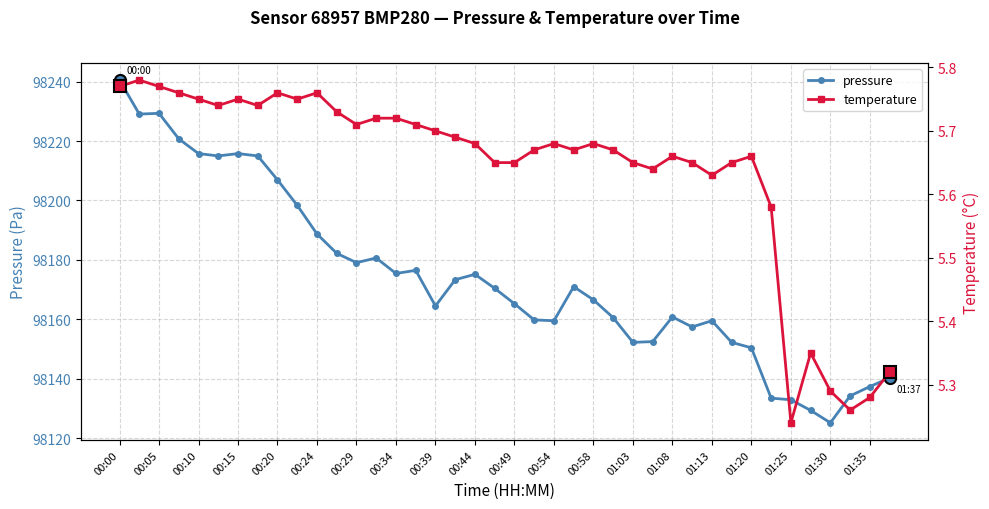

True or false: pressure has a value of 98165.2 at 00:49.

True